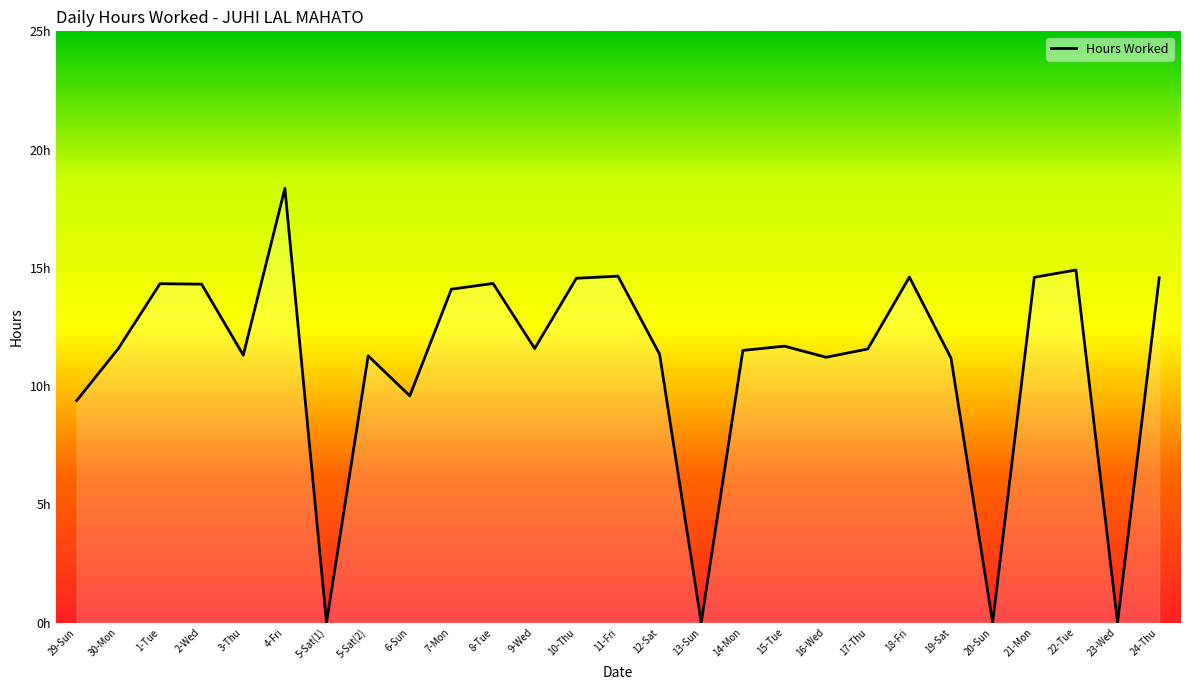

Is this an area chart (filled region under the line)?

Yes